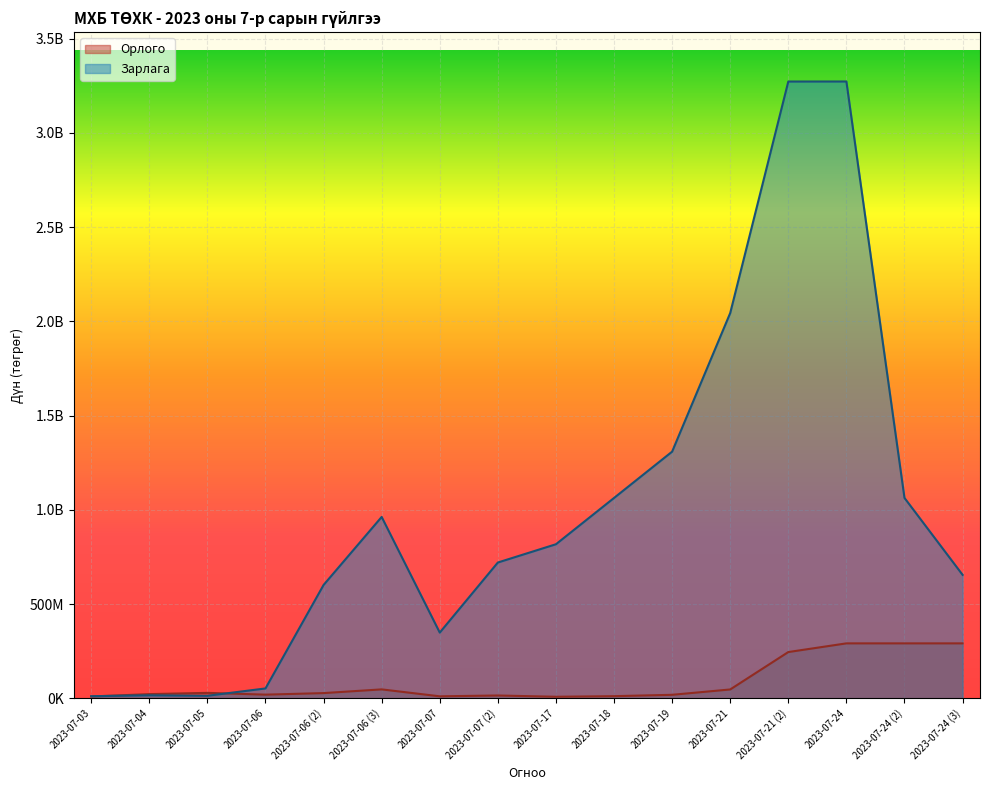

How many times do Зарлага and Орлого cross each other?

2